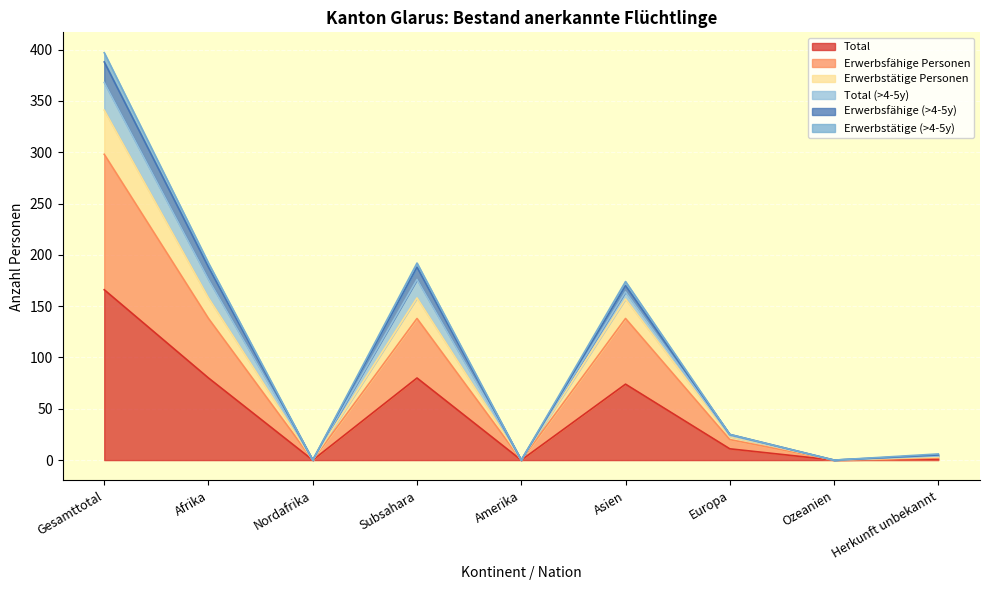

The Total series shows 133 at Afrika. True or false?

False